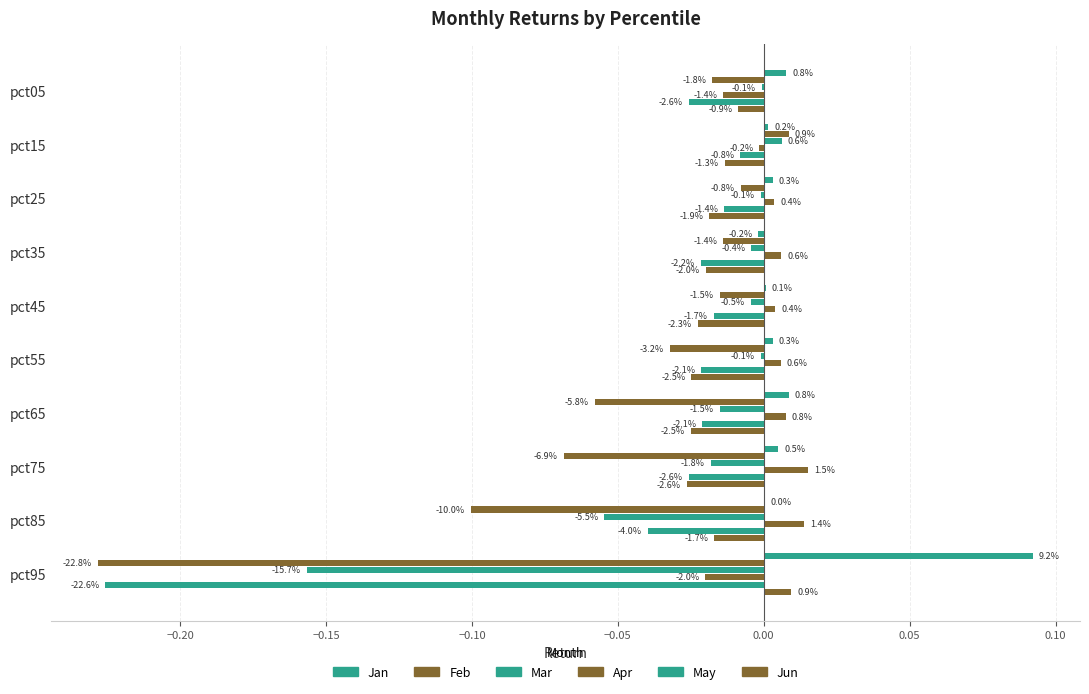

How many distinct data groups are displayed?

6